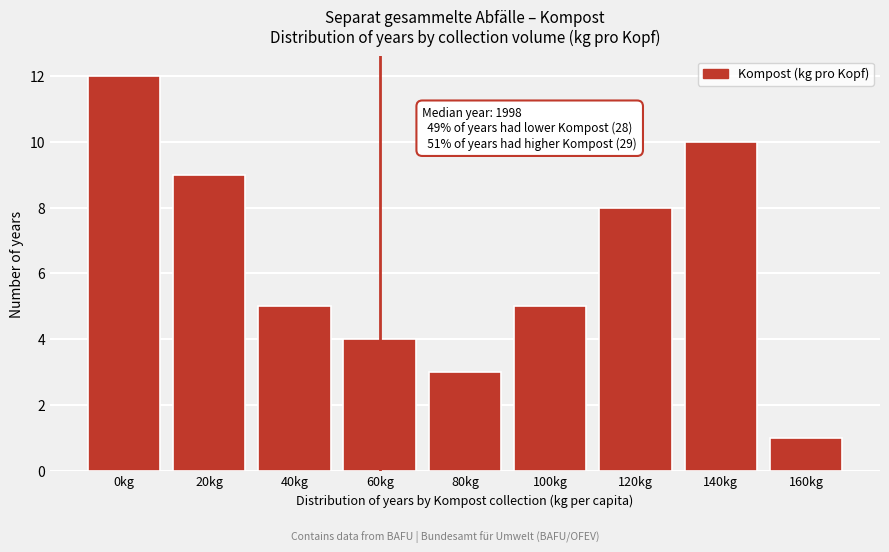

Reading left to right, transcribe all the data shown in this chart.

12	9	5	4	3	5	8	10	1